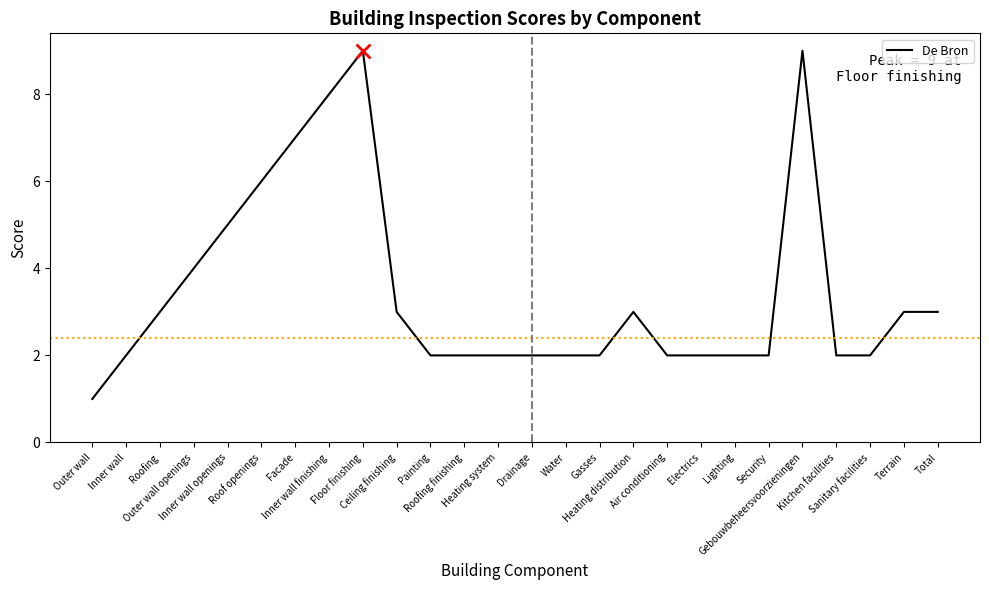

What is the ratio of the value at Air conditioning to the value at Gasses?

1.0